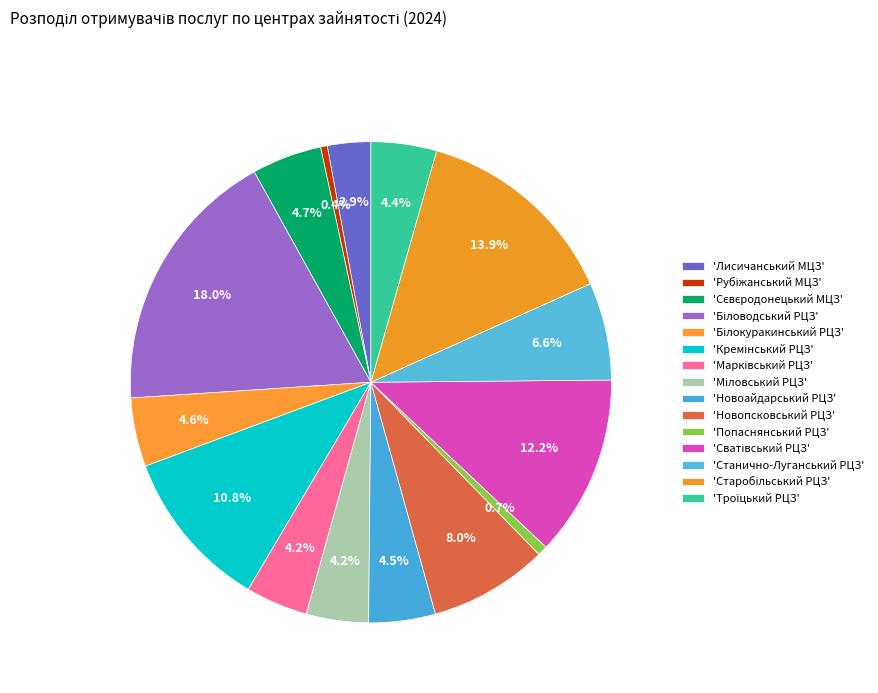

Count the number of slices in the pie.

15